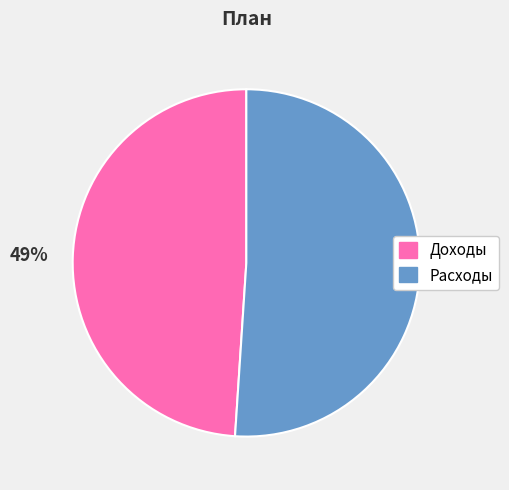

What is the ratio of the value at Доходы to the value at Расходы?

1.0